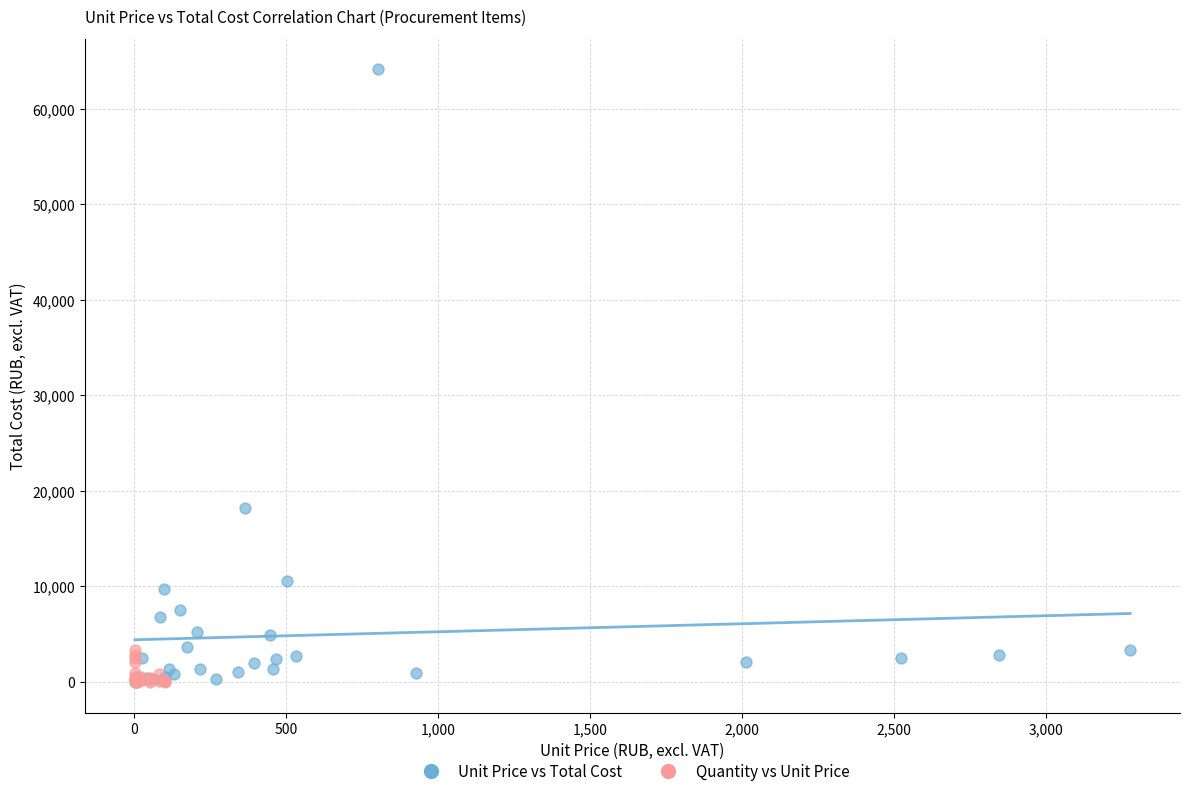

Which series contains the highest Y value?

Unit Price vs Total Cost